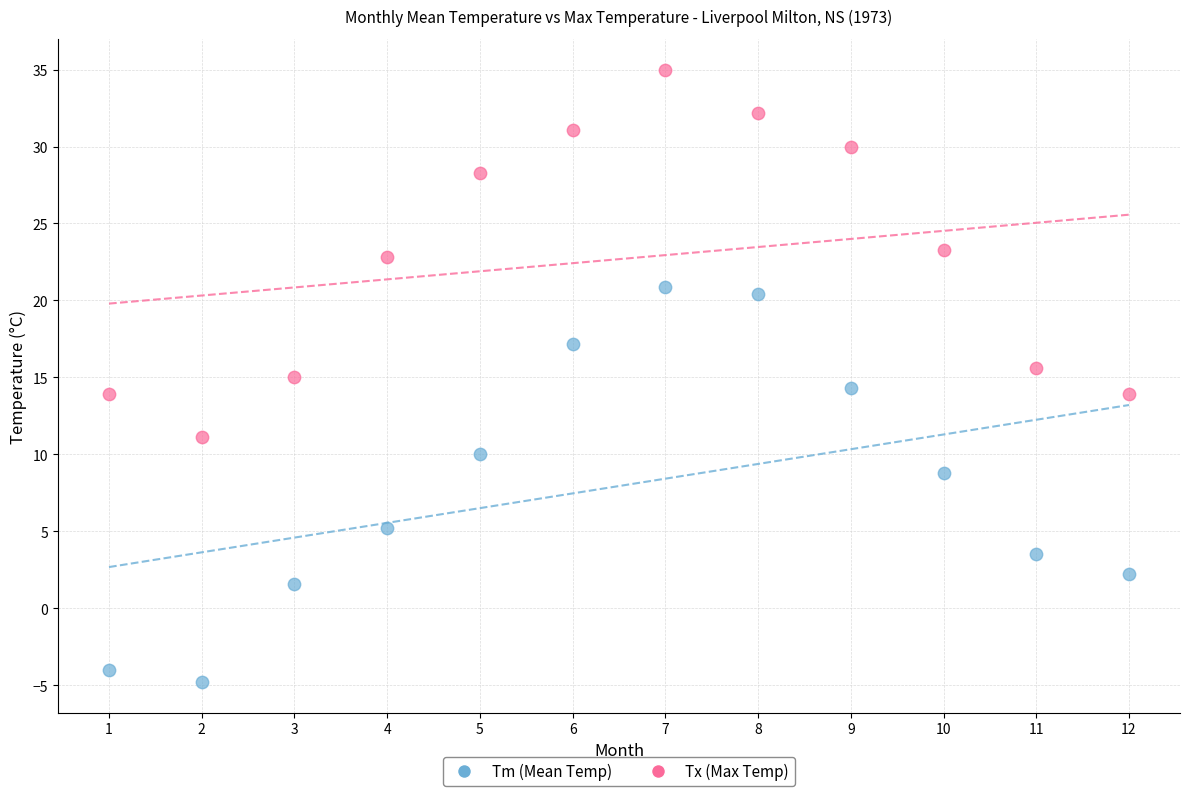

Which series has the widest spread of Y values?

Tm (Mean Temp)